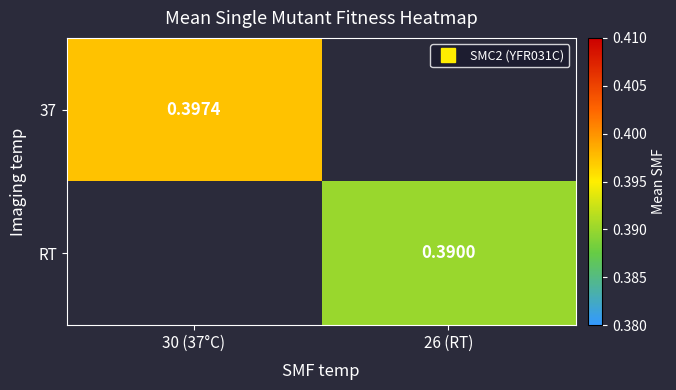

Is the value of RT at 26 (RT) greater than the value of 37 at 30 (37°C)?

No